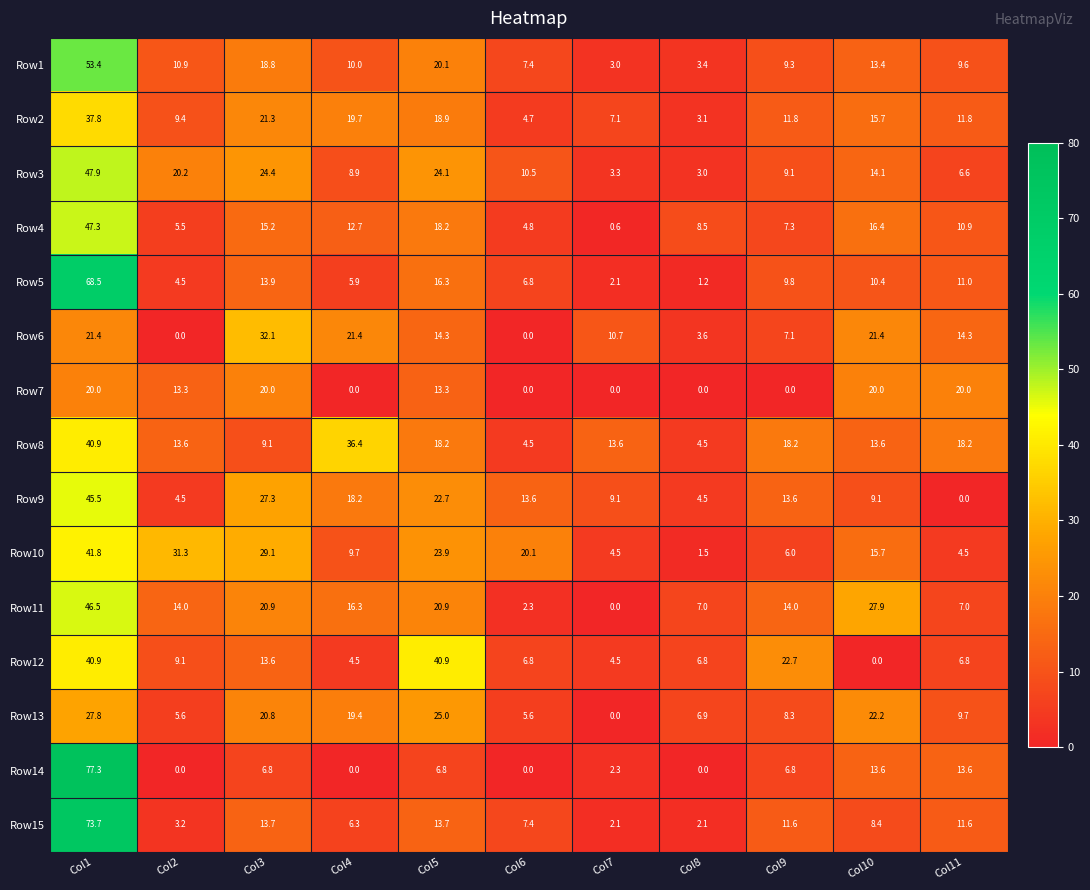

The Row8 series shows 19.5 at Col4. True or false?

False